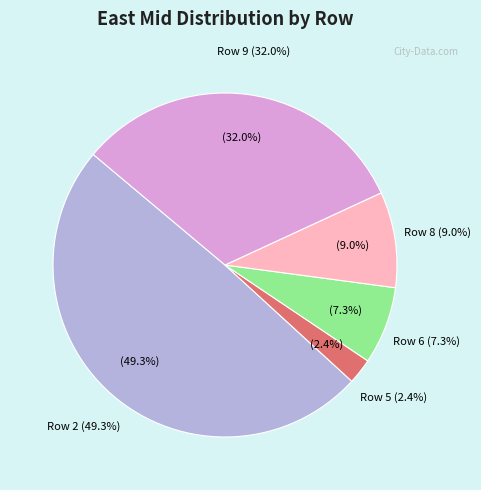

Do East Mid (4) and East Mid (8) together represent more than half of the pie?

No